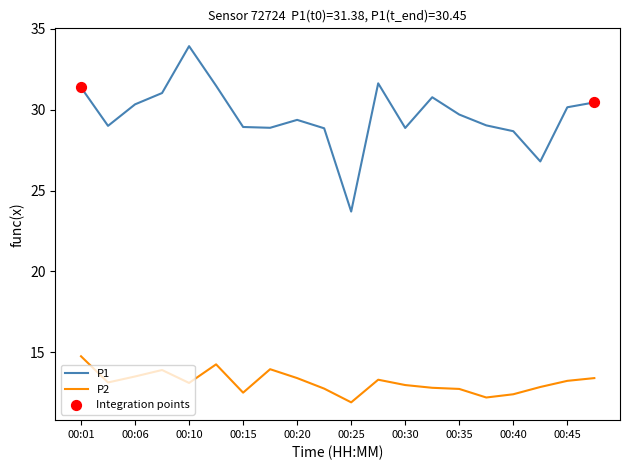

Which series has the widest spread of values?

P1